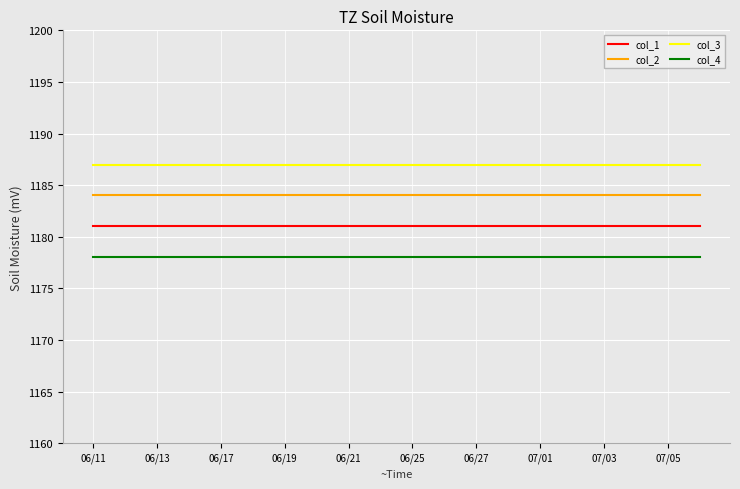

Rank the series by their maximum value, from highest to lowest.

col_3, col_2, col_1, col_4